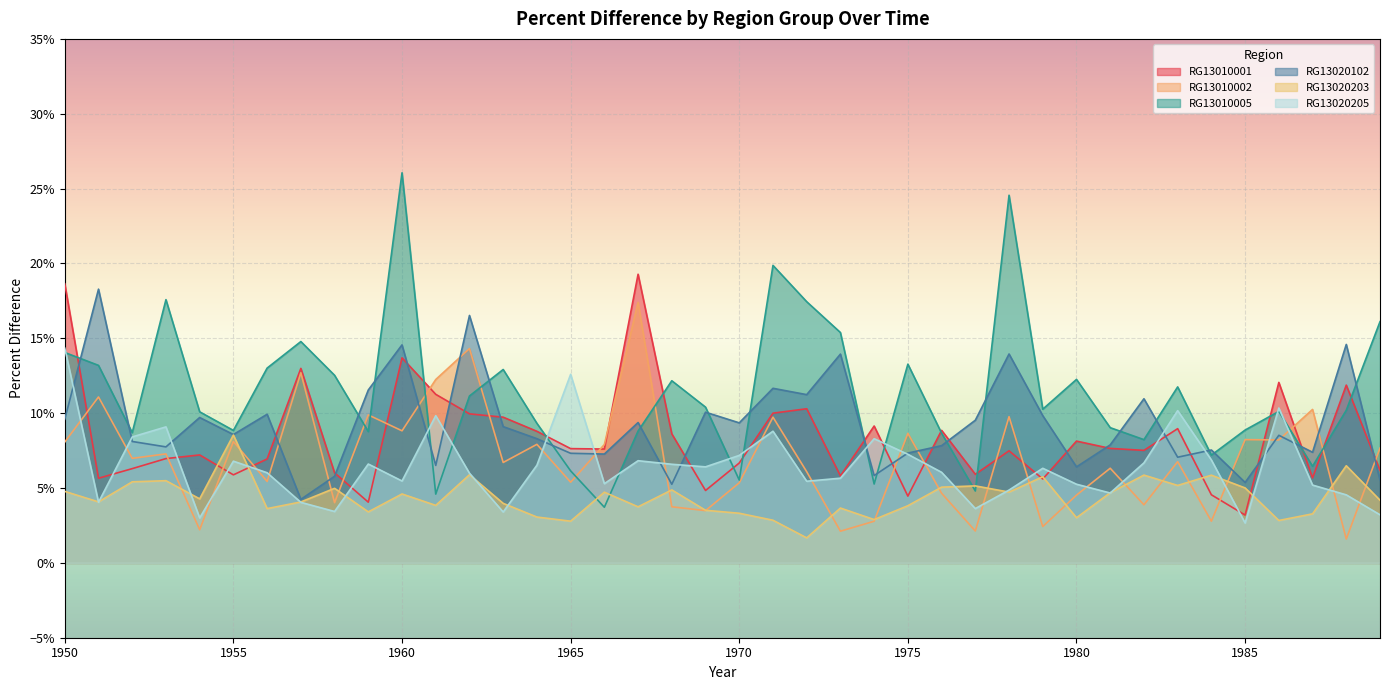

The value of RG13020205 at 1974 is 0.1. True or false?

False